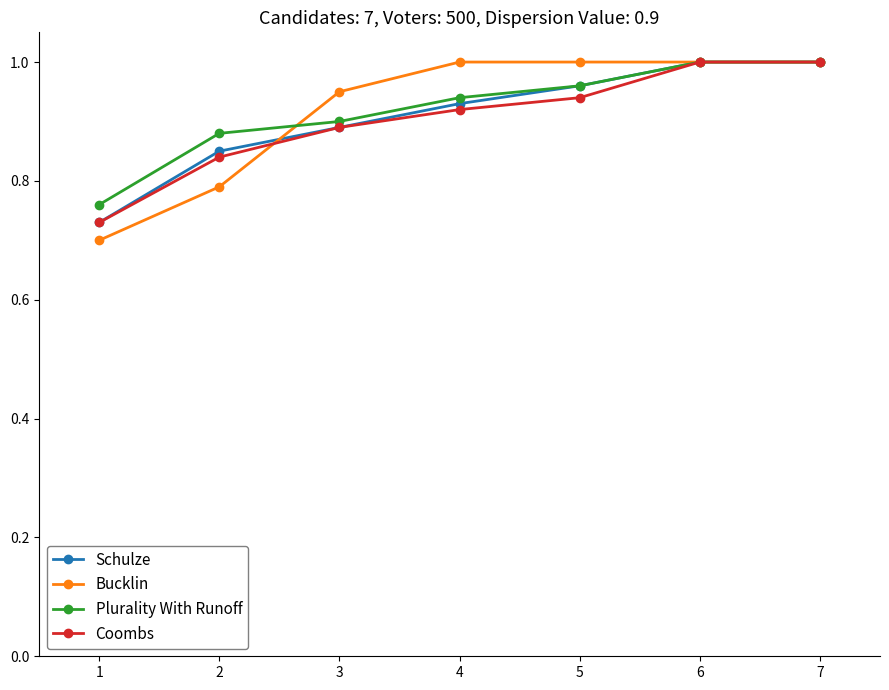

Which series has the largest range (max minus min)?

Bucklin